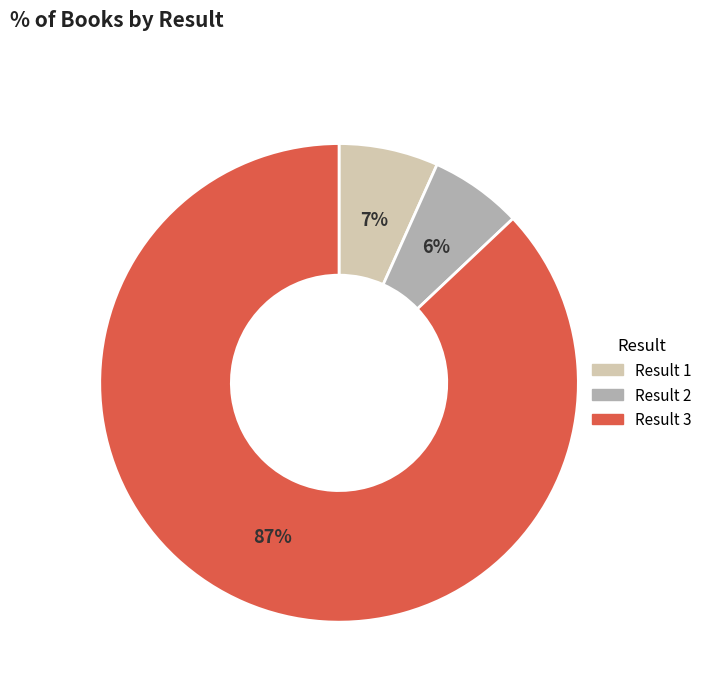

Count the number of slices in the pie.

3